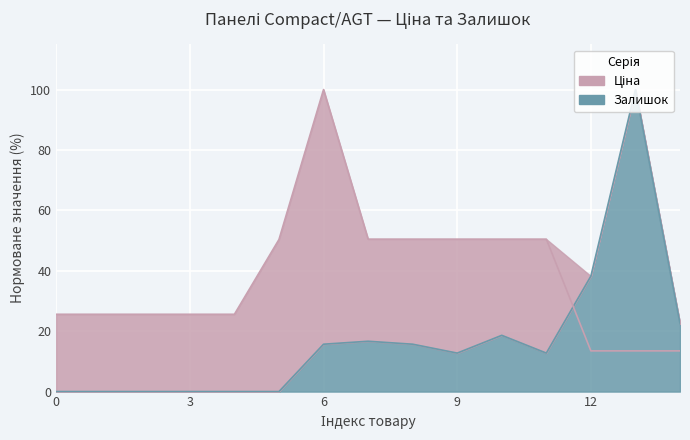

How many times do Ціна and Залишок cross each other?

1